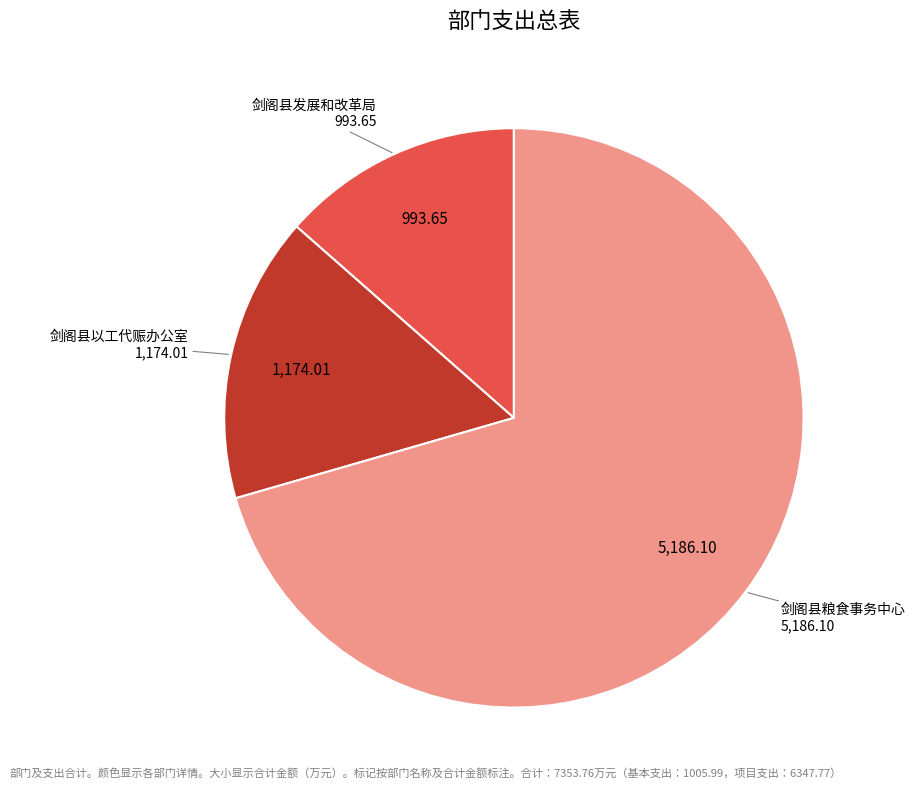

Combined, do 剑阁县发展和改革局 and 剑阁县以工代赈办公室 account for over 50%?

No